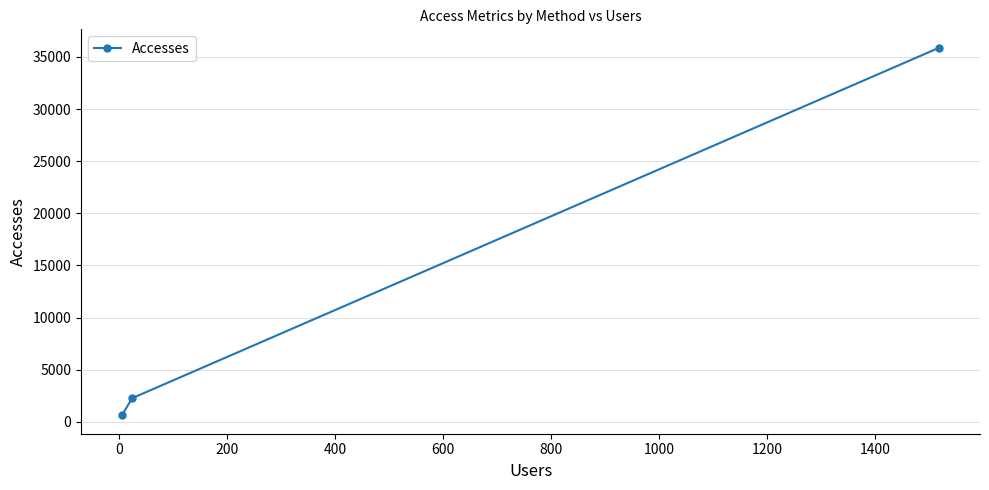

What is the greatest value displayed?

35882